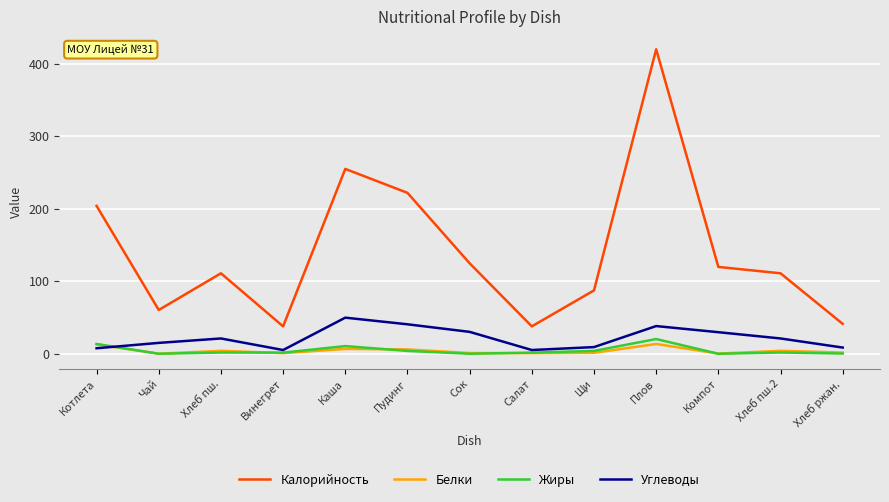

What is the maximum value shown in the chart?

420.0